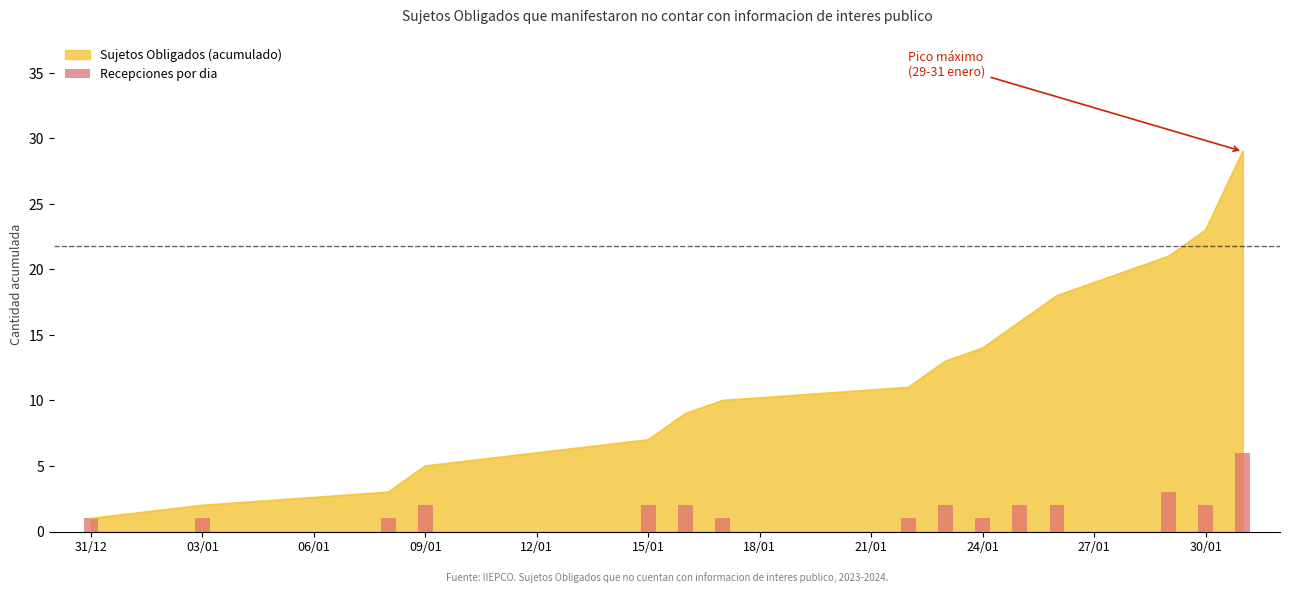

The Sujetos Obligados (acumulado) series shows 7 at 15/01. True or false?

True